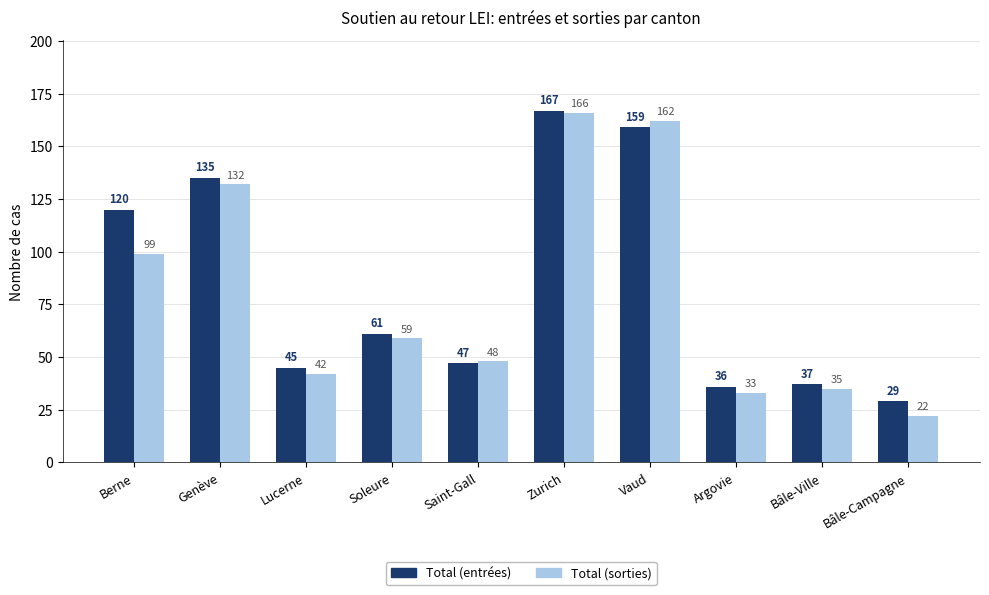

What is the total value across all series at Zurich?

333